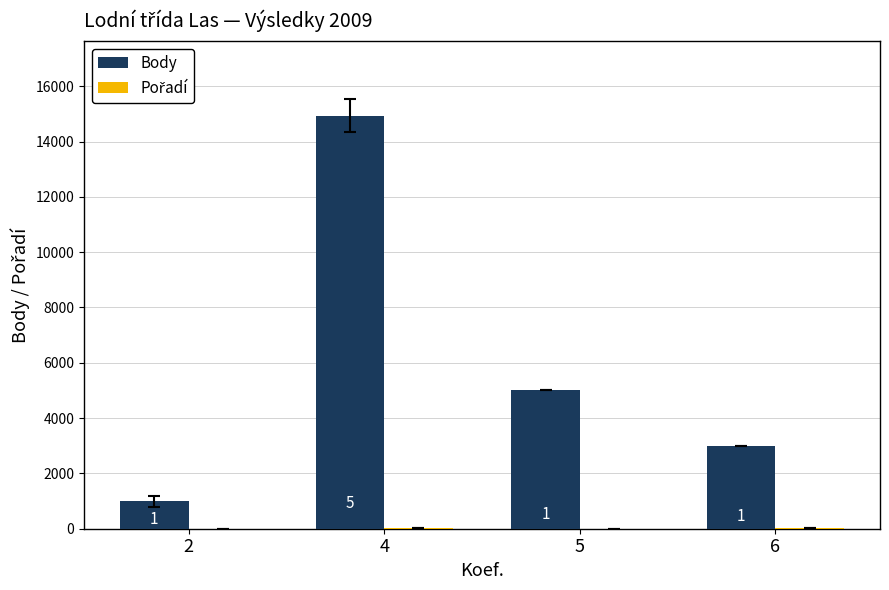

Are the bars horizontal?

No